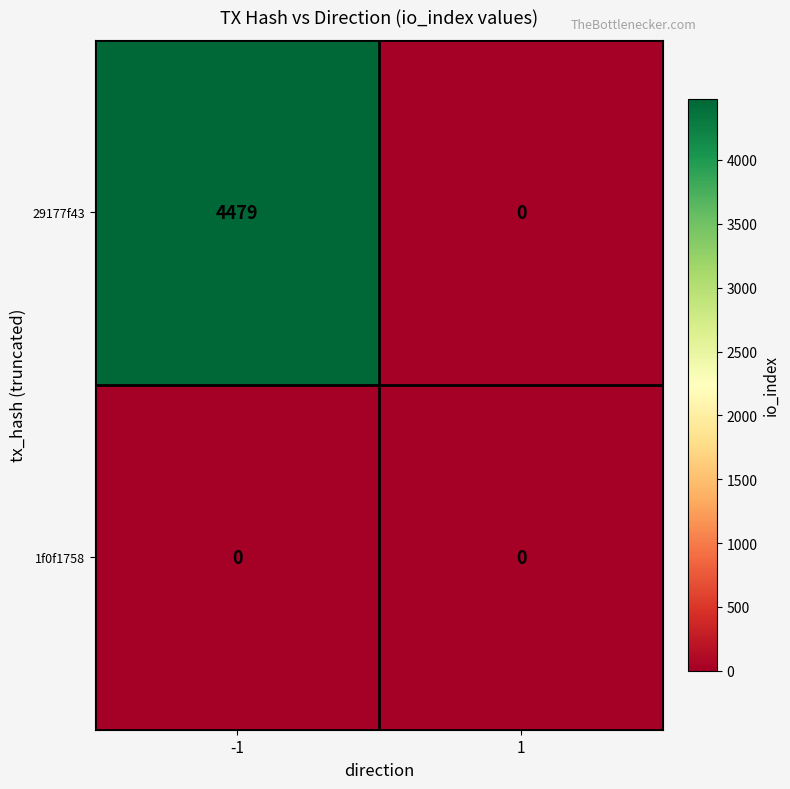

At how many categories does at least one series exceed 1366?

1